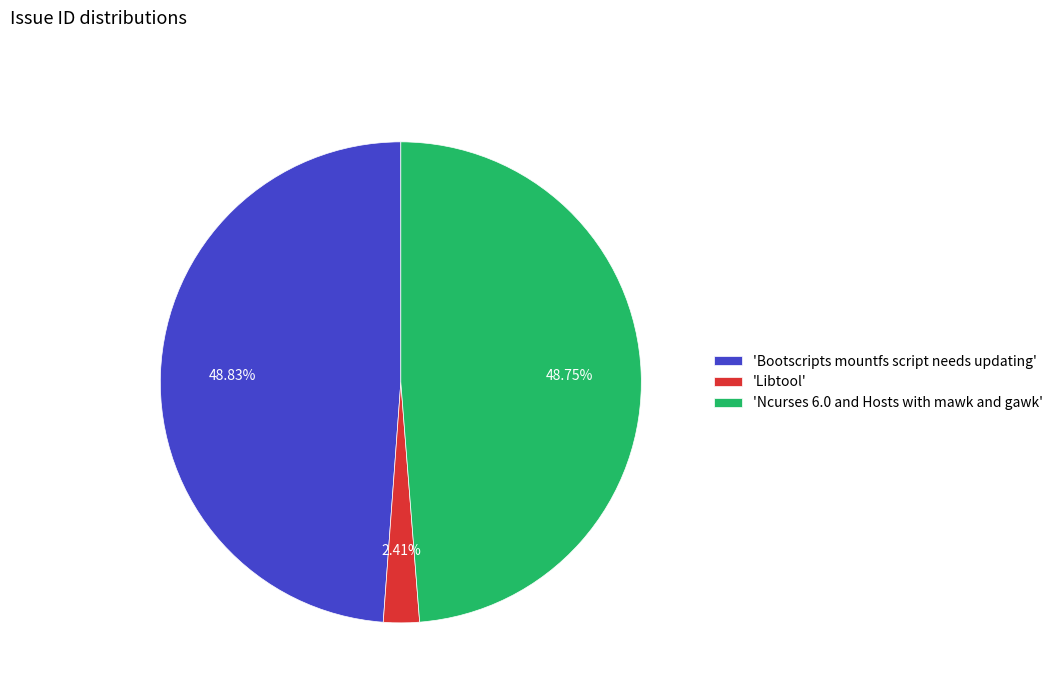

Is there a majority slice in this chart?

No